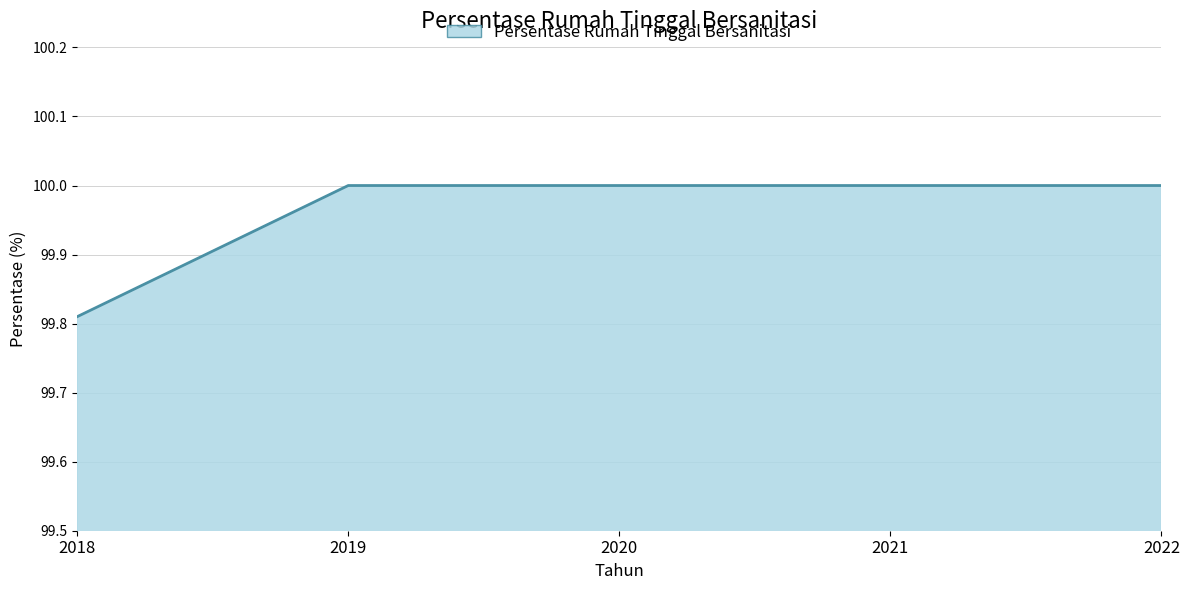

What is the sum of all values?

499.8